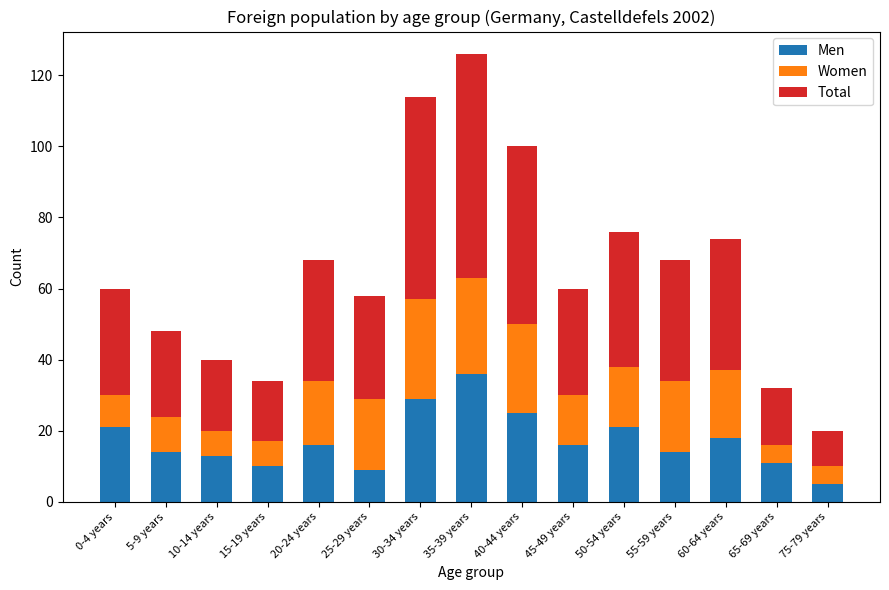

At which label does Men first exceed 16?

0-4 years